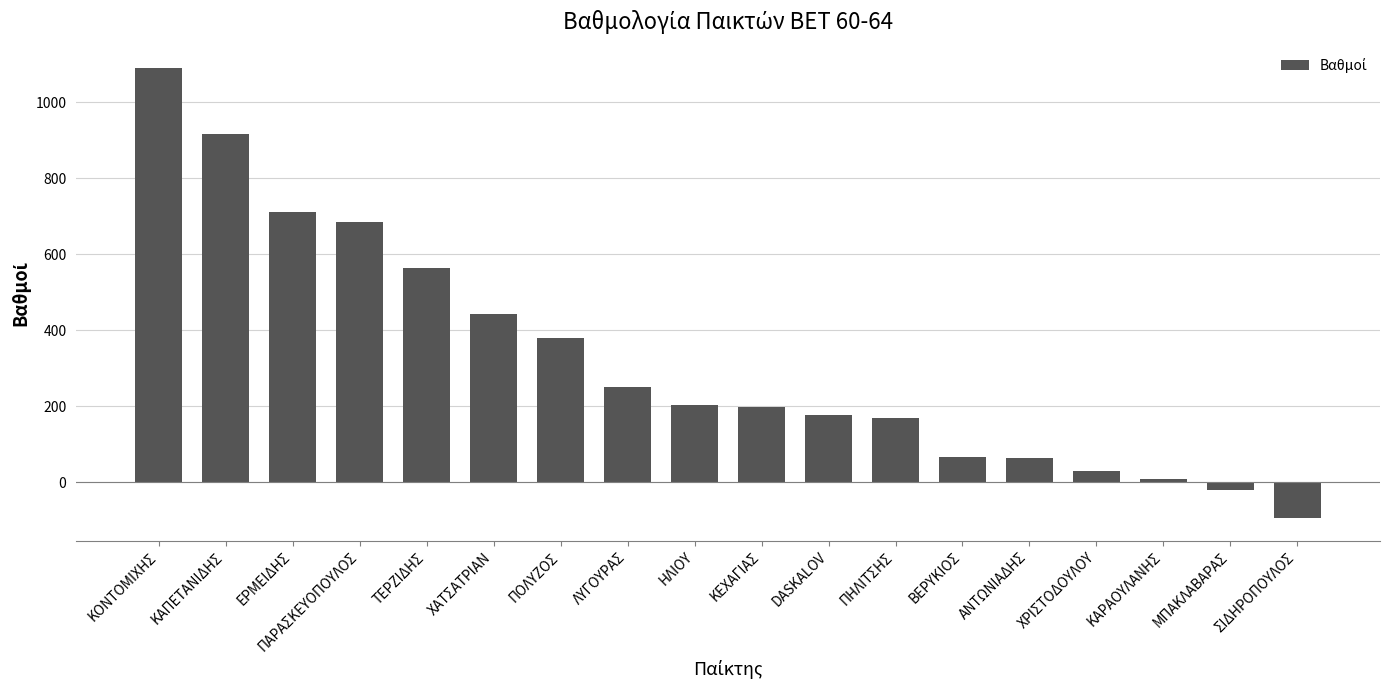

Which has a higher value, ΚΕΧΑΓΙΑΣ or ΧΑΤΣΑΤΡΙΑΝ?

ΧΑΤΣΑΤΡΙΑΝ